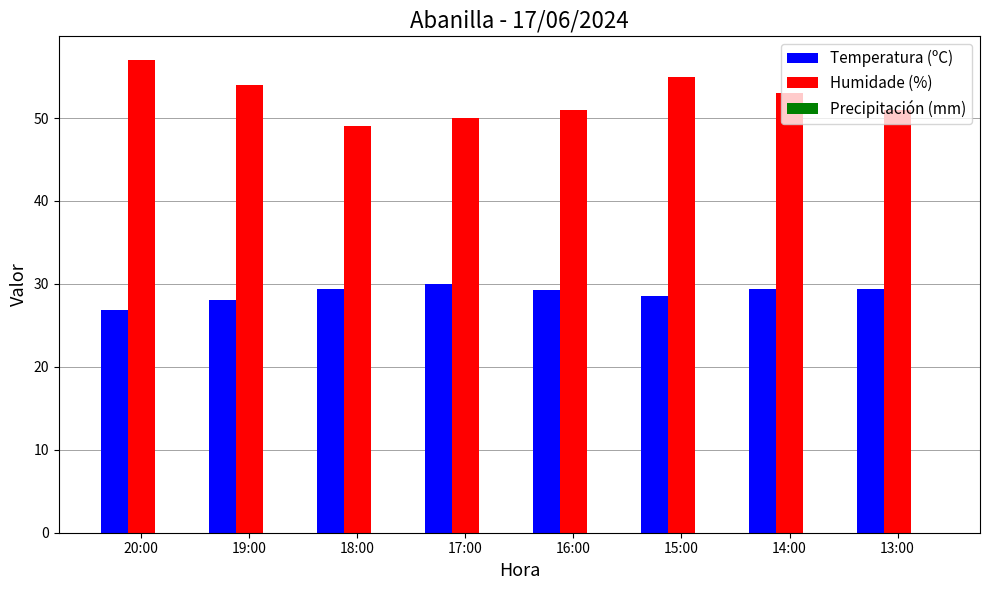

Which series changed the most between 16:00 and 15:00?

Humidade (%)